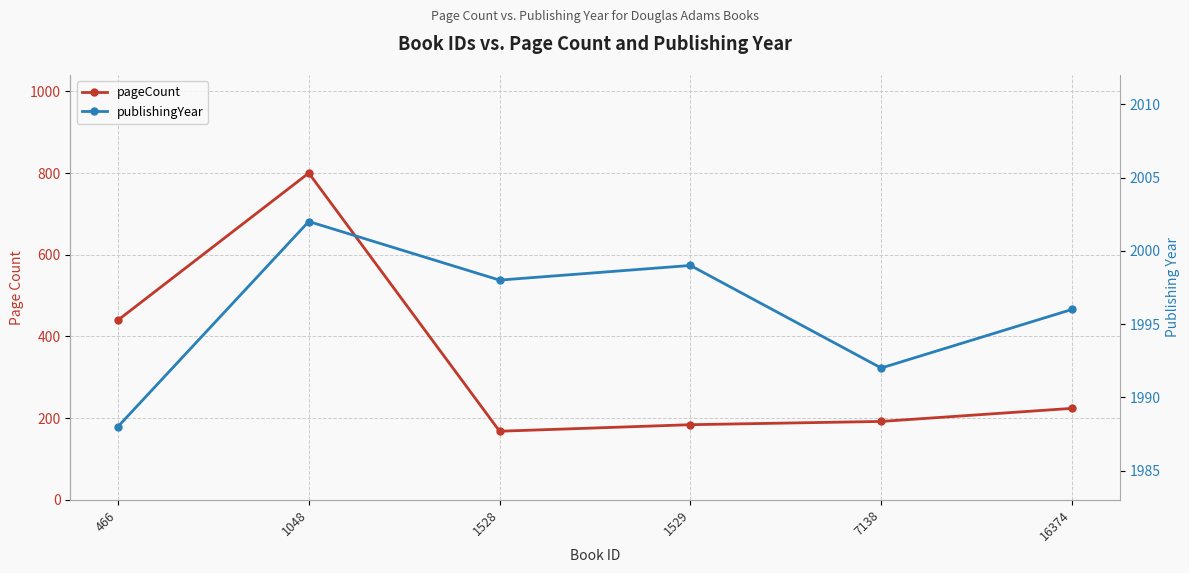

Is the value of pageCount at 1048 greater than the value of publishingYear at 1529?

No